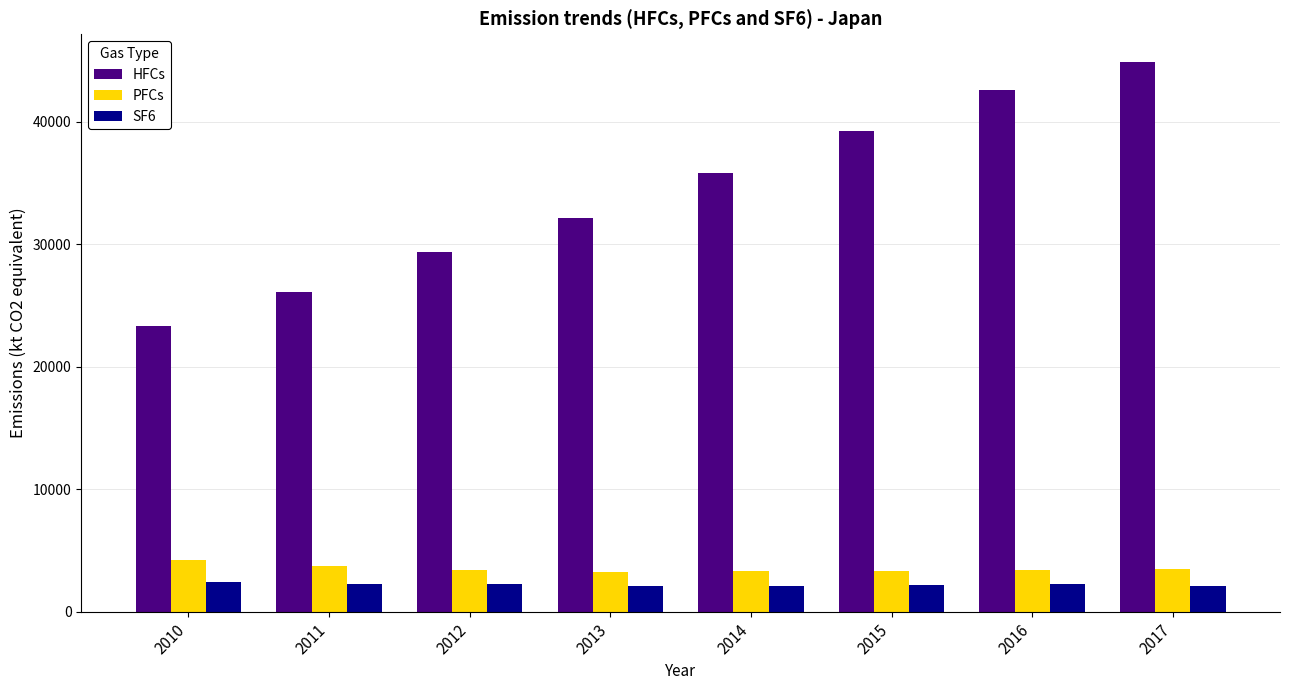

What is the highest value of the SF6 series?

2423.9